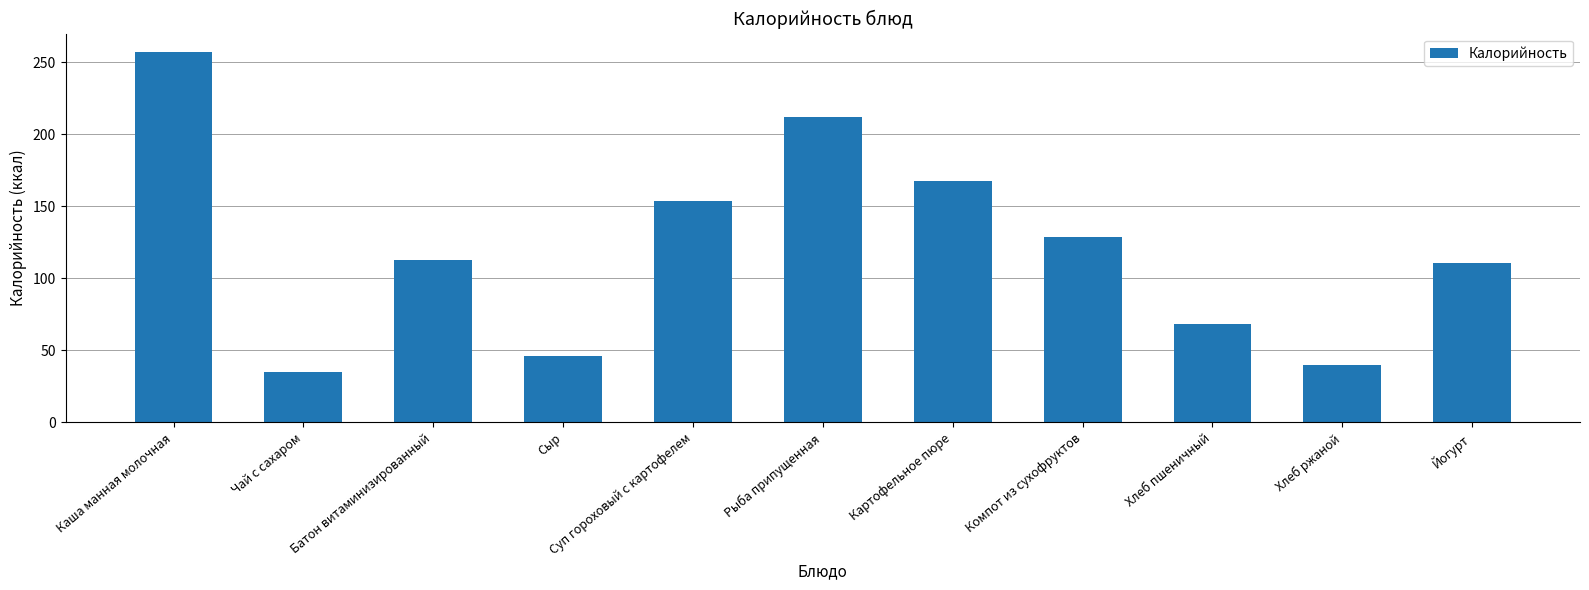

Are the bars grouped side by side (vs. stacked)?

No